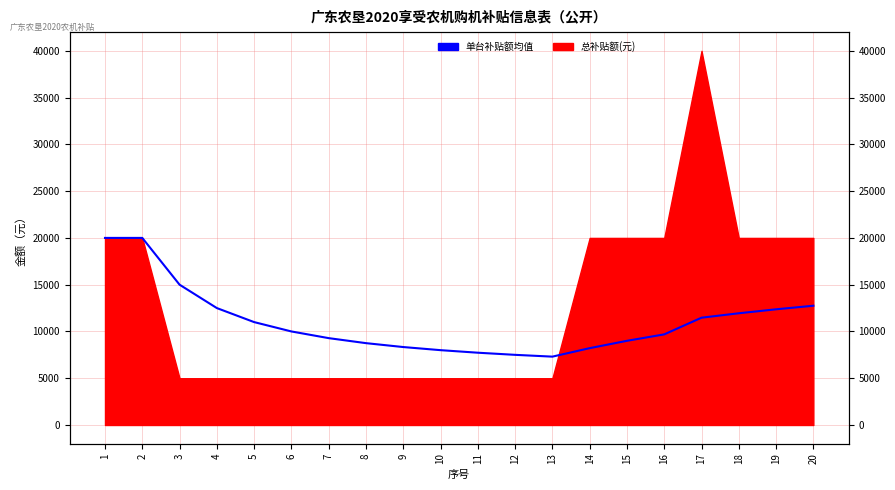

What is the sum of all values?

220839.3